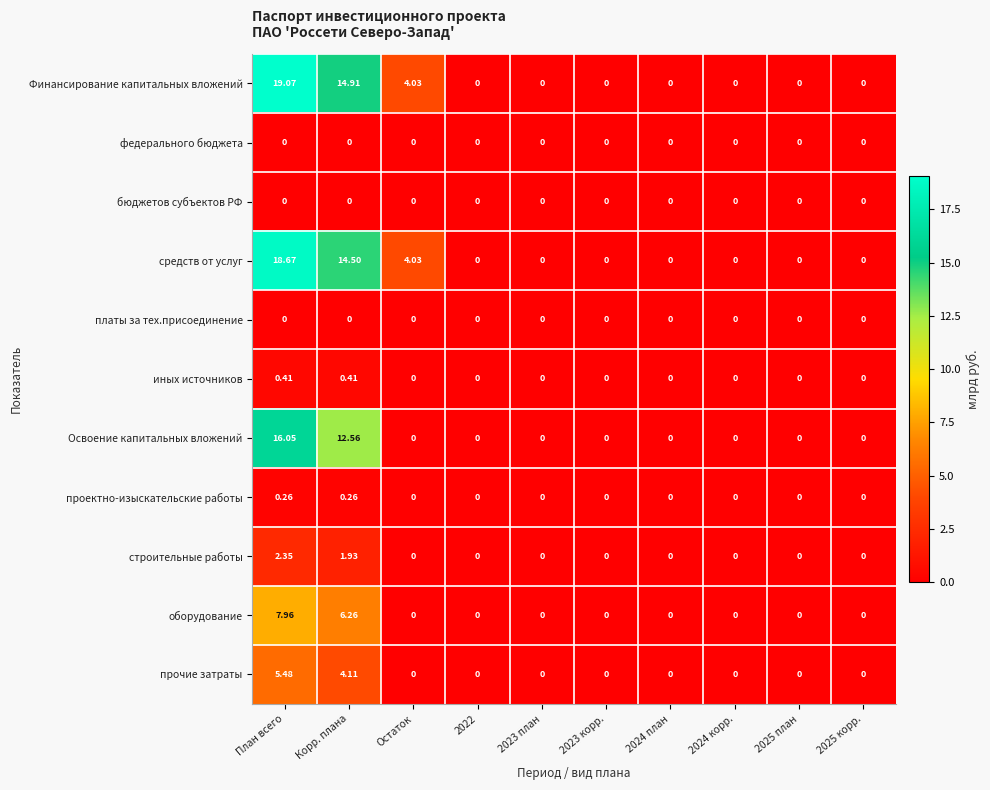

Which series changed the most between Корр. плана and 2023 корр.?

Финансирование капитальных вложений